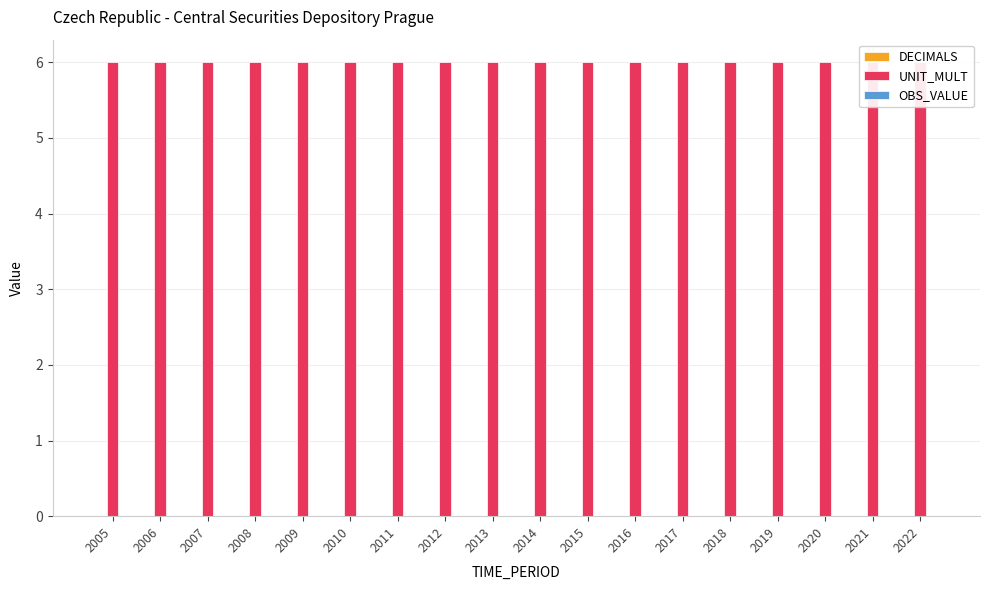

List the series in order of their peak value, highest first.

UNIT_MULT, DECIMALS, OBS_VALUE